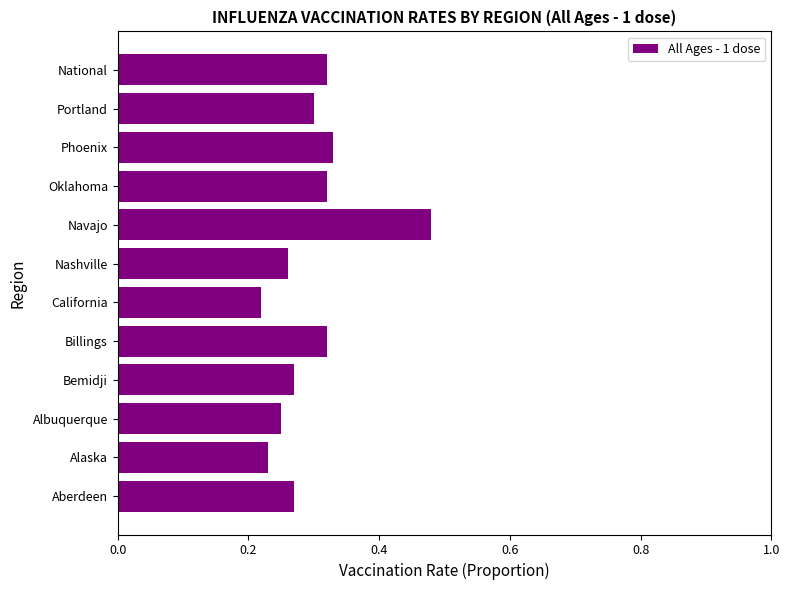

What is the change in value from California to Navajo?

+0.3